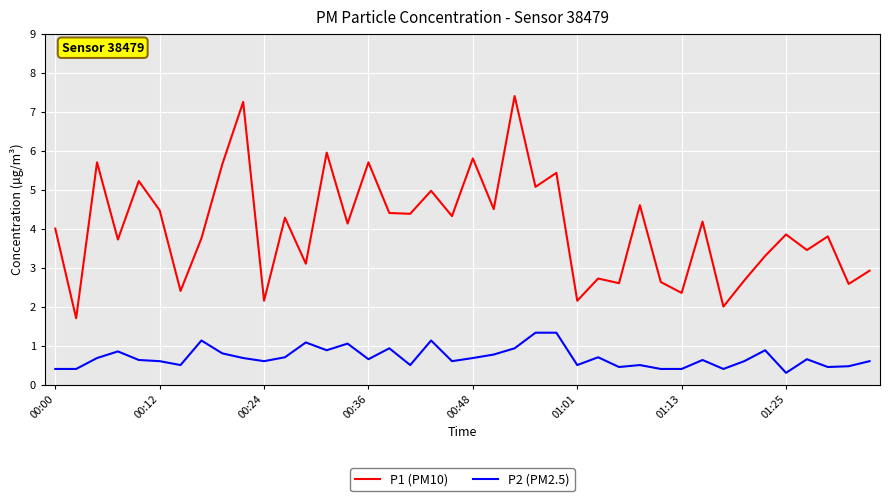

Rank the series by their maximum value, from lowest to highest.

P2 (PM2.5), P1 (PM10)